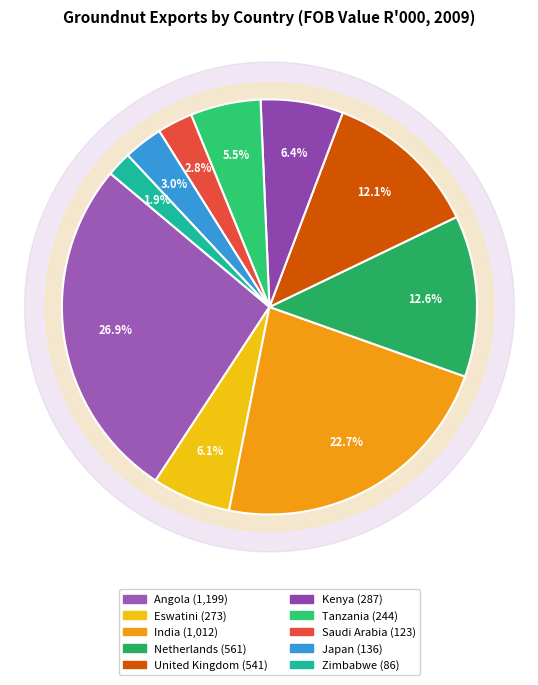

To the nearest percent, what is the combined percentage of Kenya and Netherlands?

19%